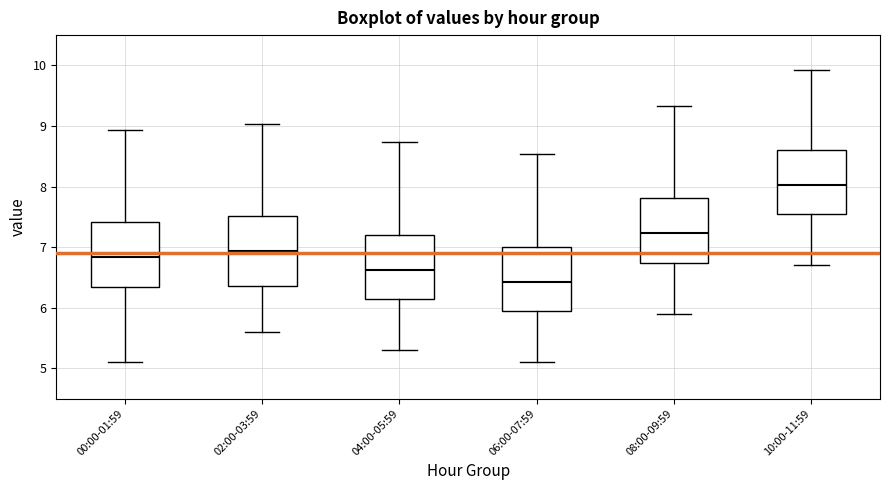

Where does the median line of the box for 04:00-05:59 sit on the y-axis? The values are not printed on the chart, so give them approximately, as read against the axis.

6.6